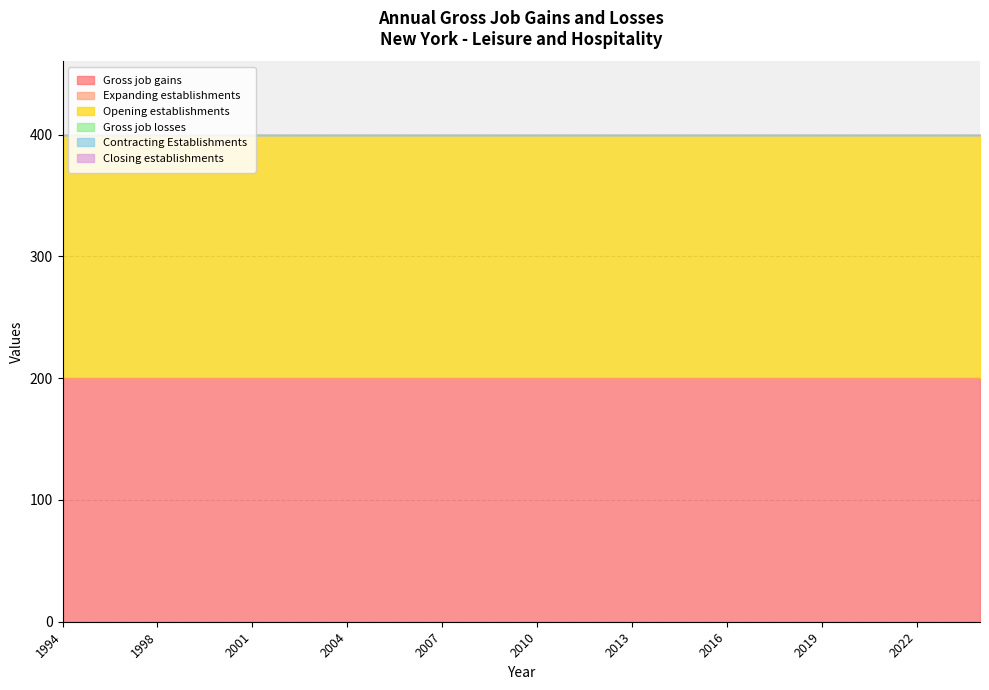

Does the chart have visible grid lines?

Yes